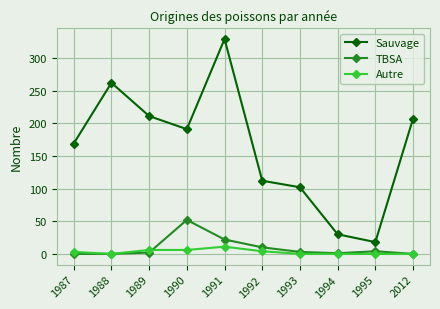

Is it true that Sauvage equals 73 at 1989?

False